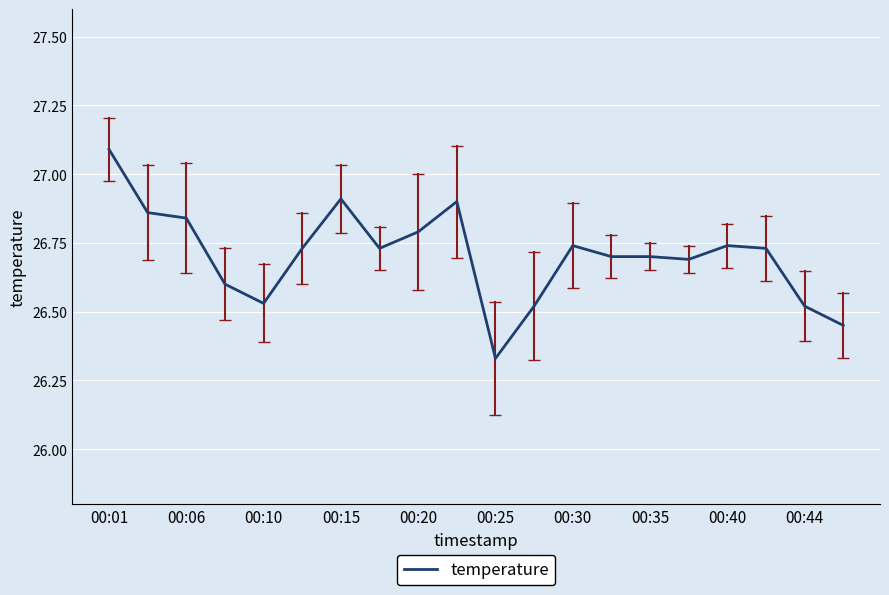

What is the maximum value shown in the chart?

27.1